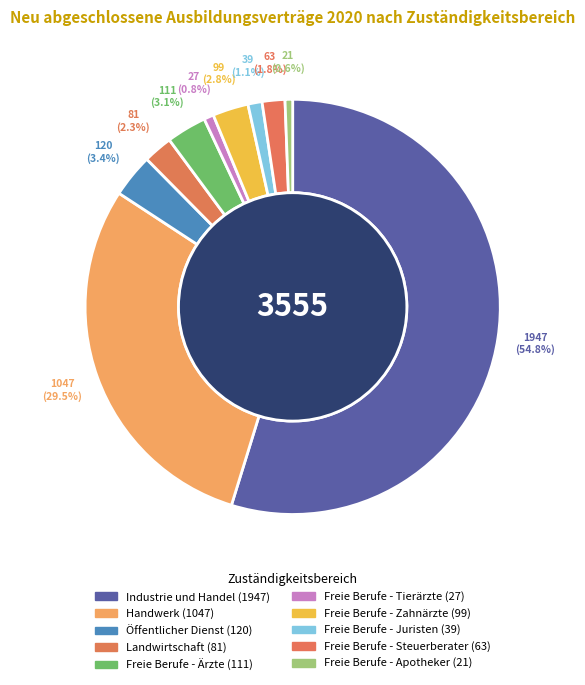

To the nearest percent, what portion does Freie Berufe - Ärzte represent?

3%